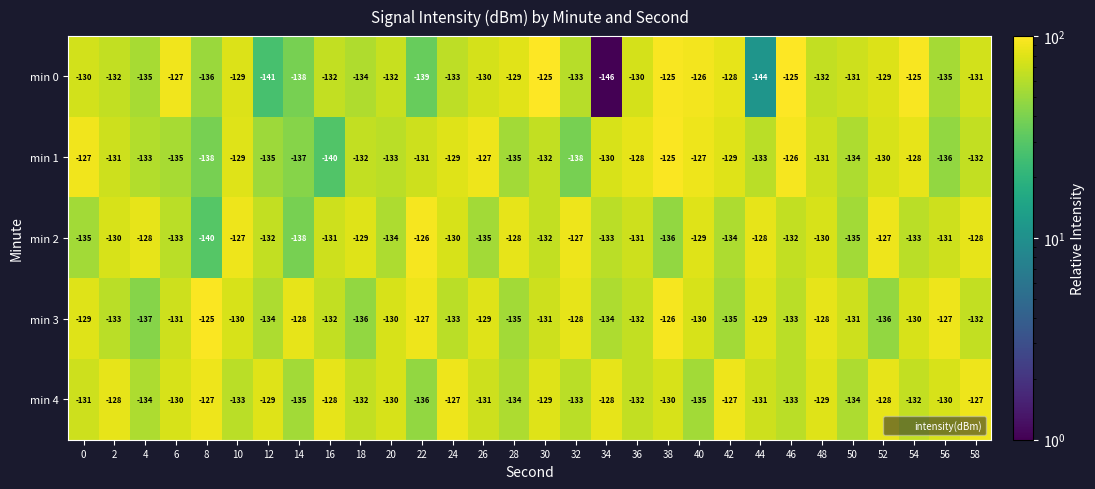

Which series has the largest total across all categories?

min 4